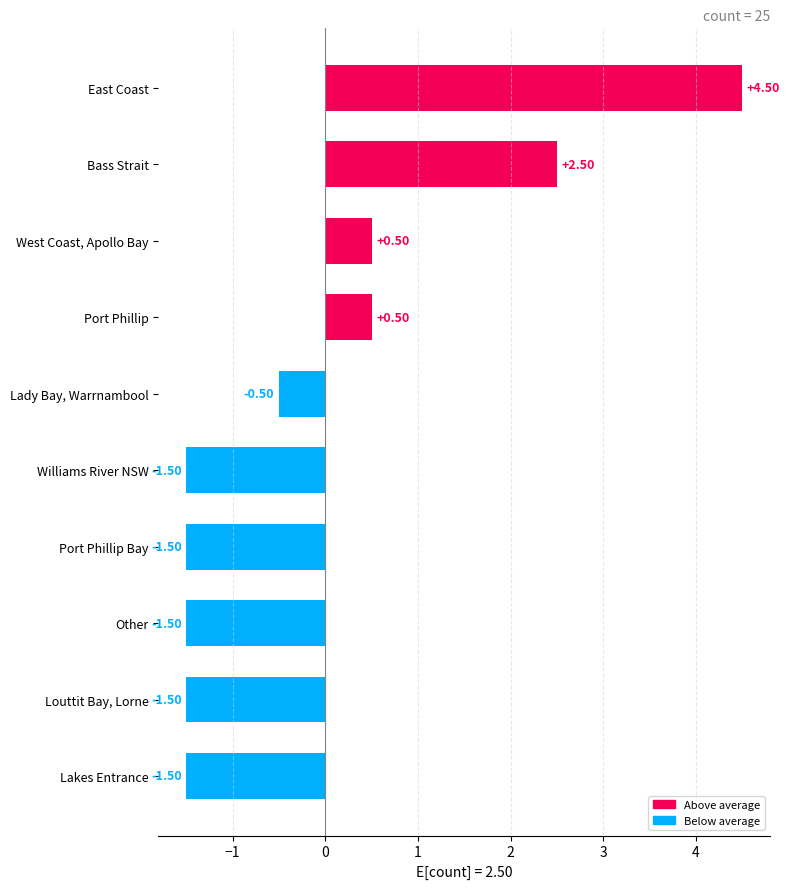

What is the label of the 7th bar from the bottom?

Port Phillip